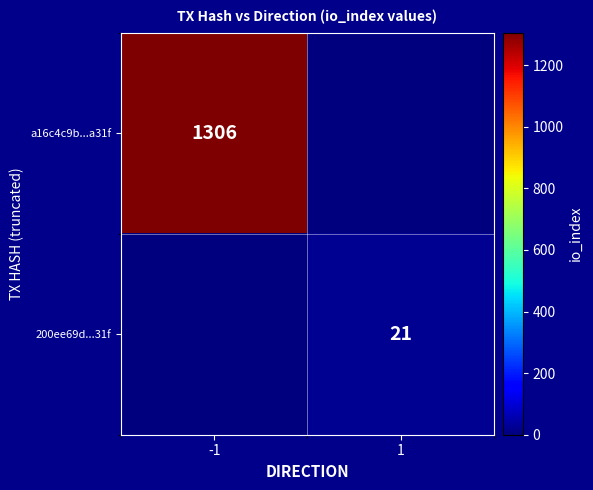

The value of a16c4c9b...a31f at -1 is 1306. True or false?

True